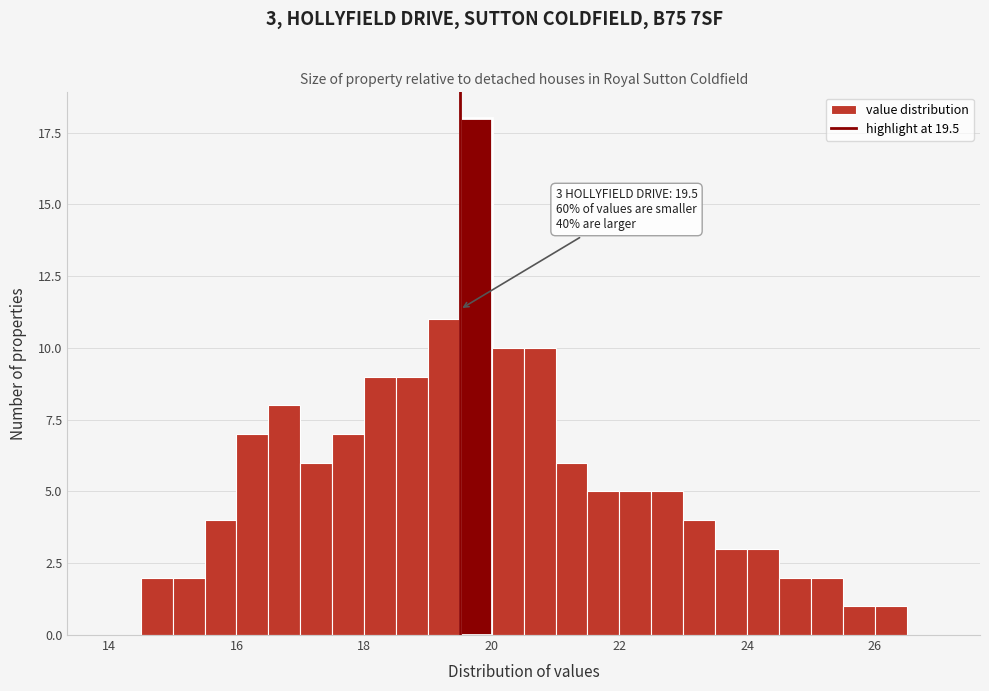

Read against the x-axis, roughly where is the centre of the tallest bar?

19.8